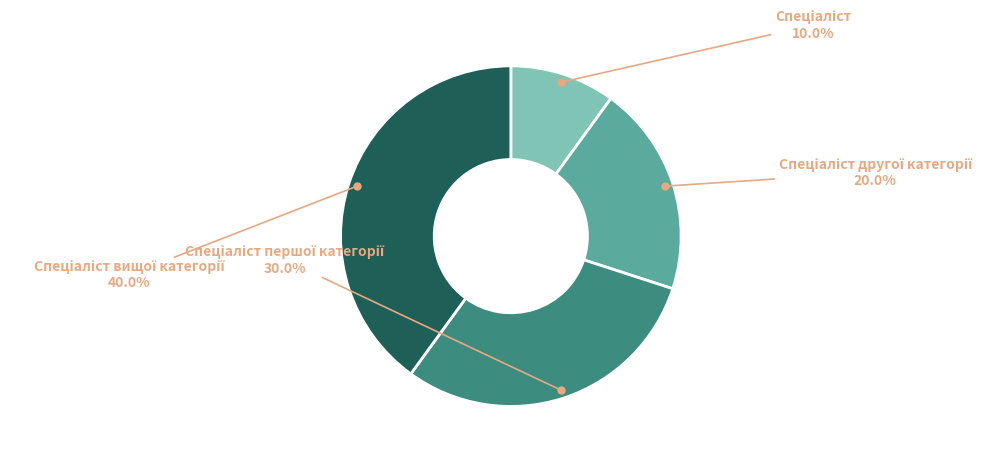

Is there any slice that represents more than half of the pie?

No